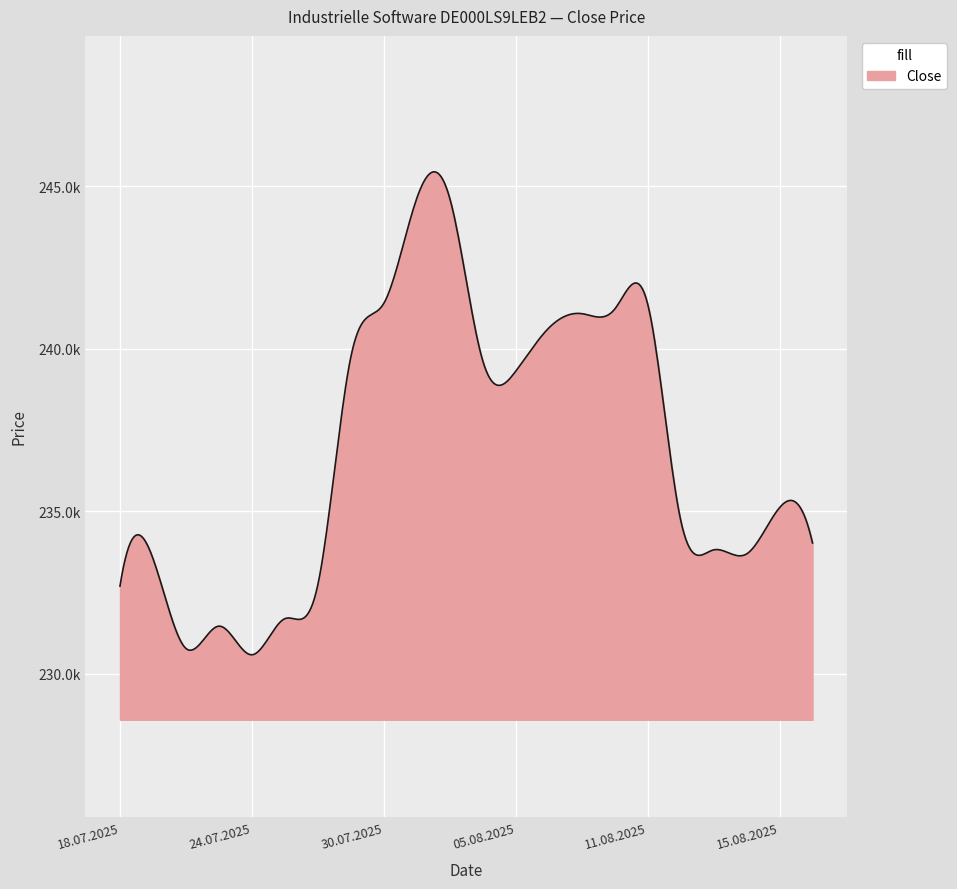

Reading left to right, list all the values displayed in this chart.

232694	233545	230775	231462	230580	231692	232737	239744	241398	244631	244631	239632	239309	240637	241082	241219	241382	234735	233809	233684	235109	234022